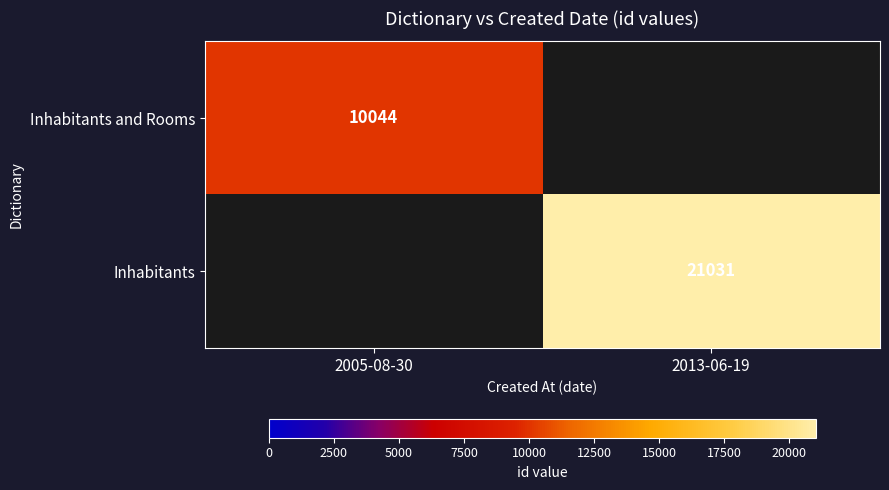

Is the value of Inhabitants at 2013-06-19 greater than the value of Inhabitants and Rooms at 2005-08-30?

Yes